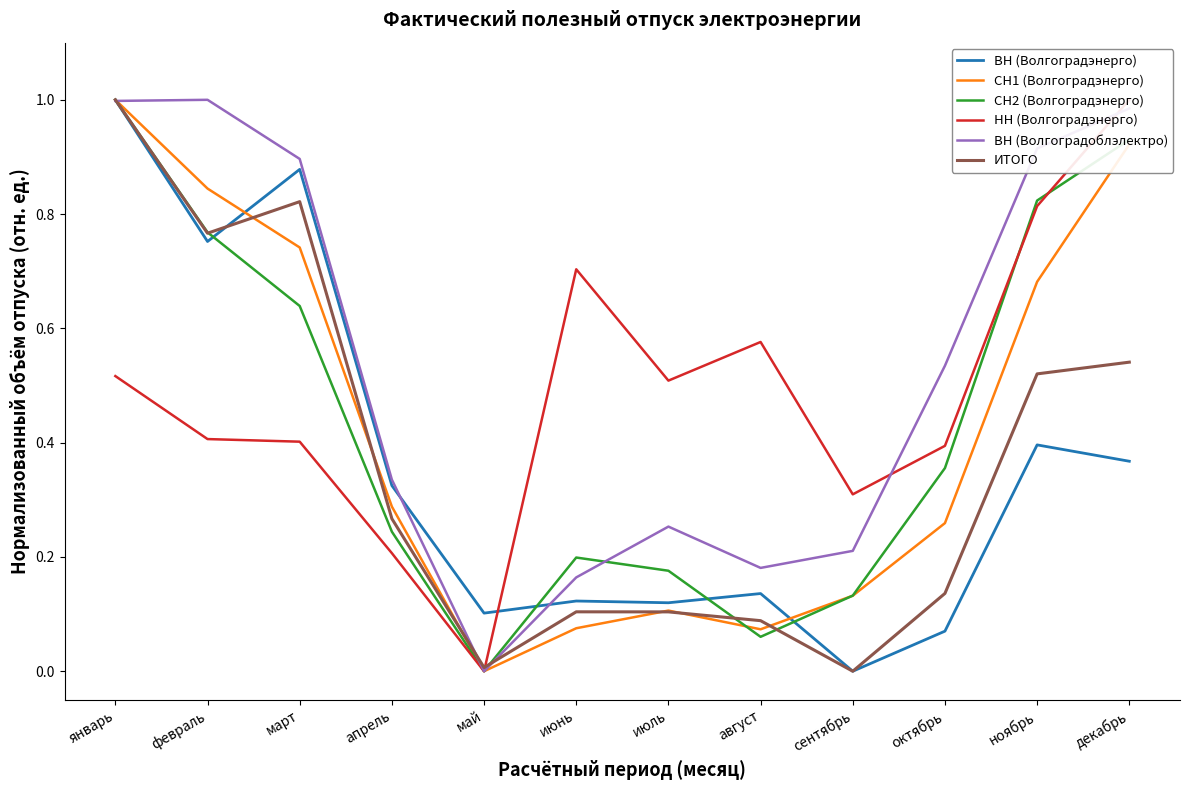

Is it true that СН1 (Волгоградэнерго) equals 0.1 at июль?

True